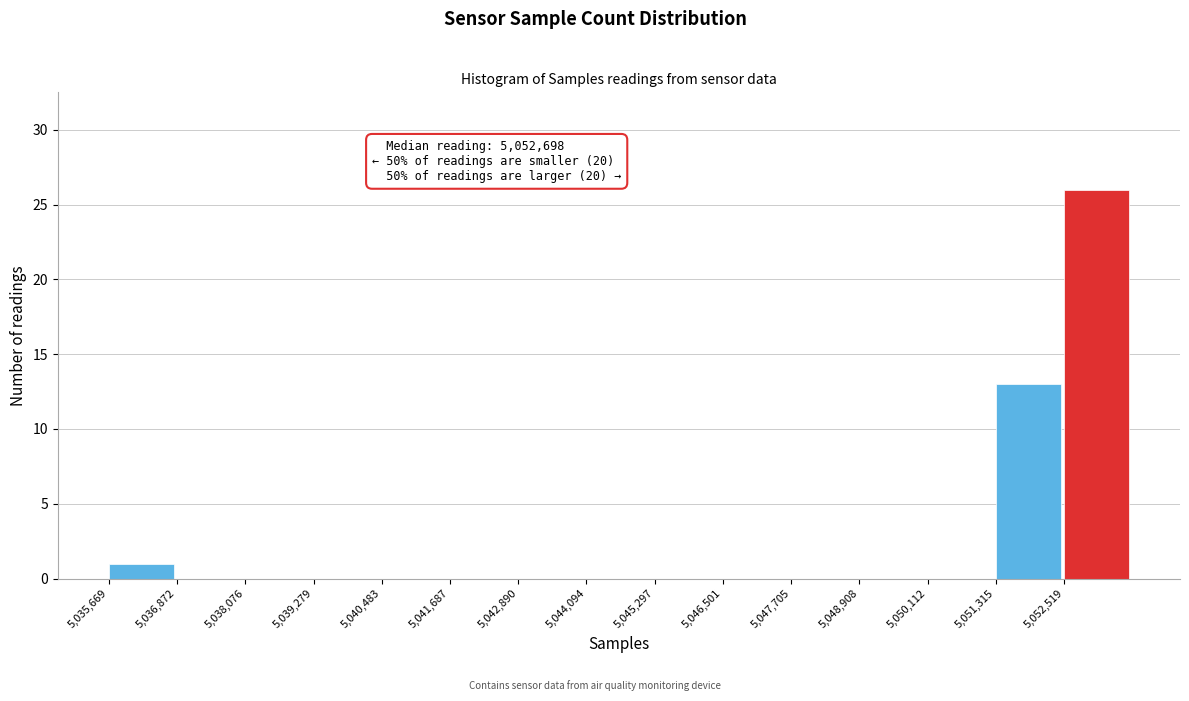

Over which range of the x-axis is the bar tallest?

5052600 to 5053800